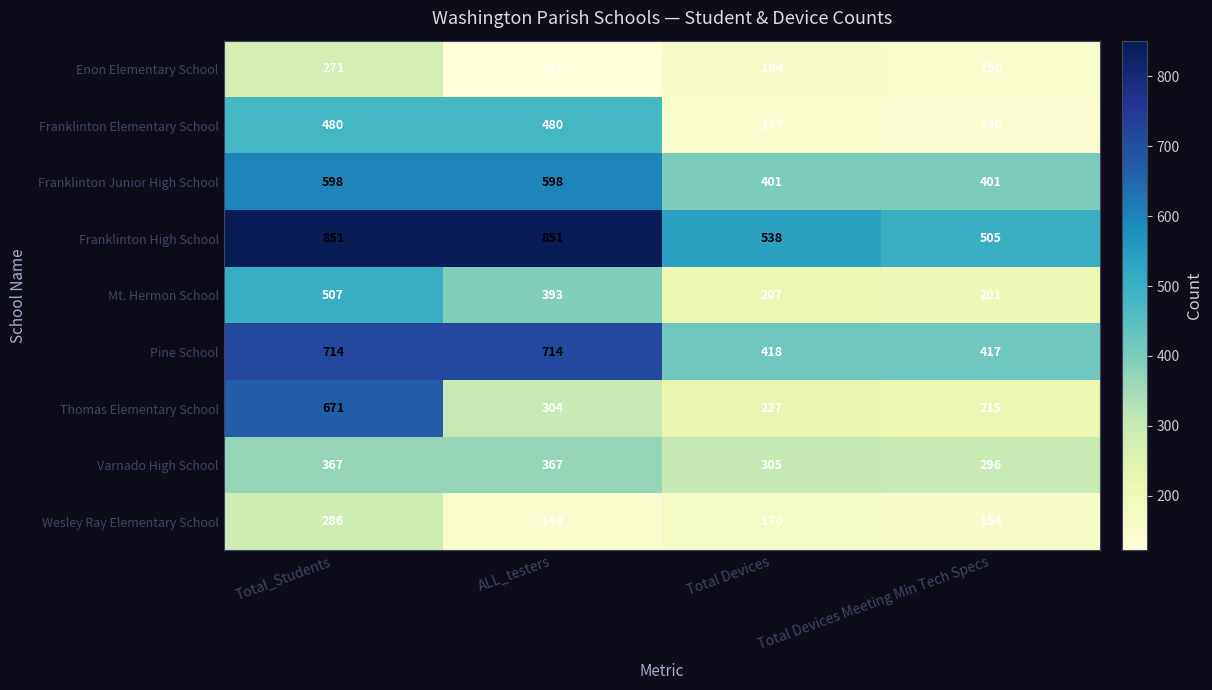

What is the total value across all series at Total Devices Meeting Min Tech Specs?

2479